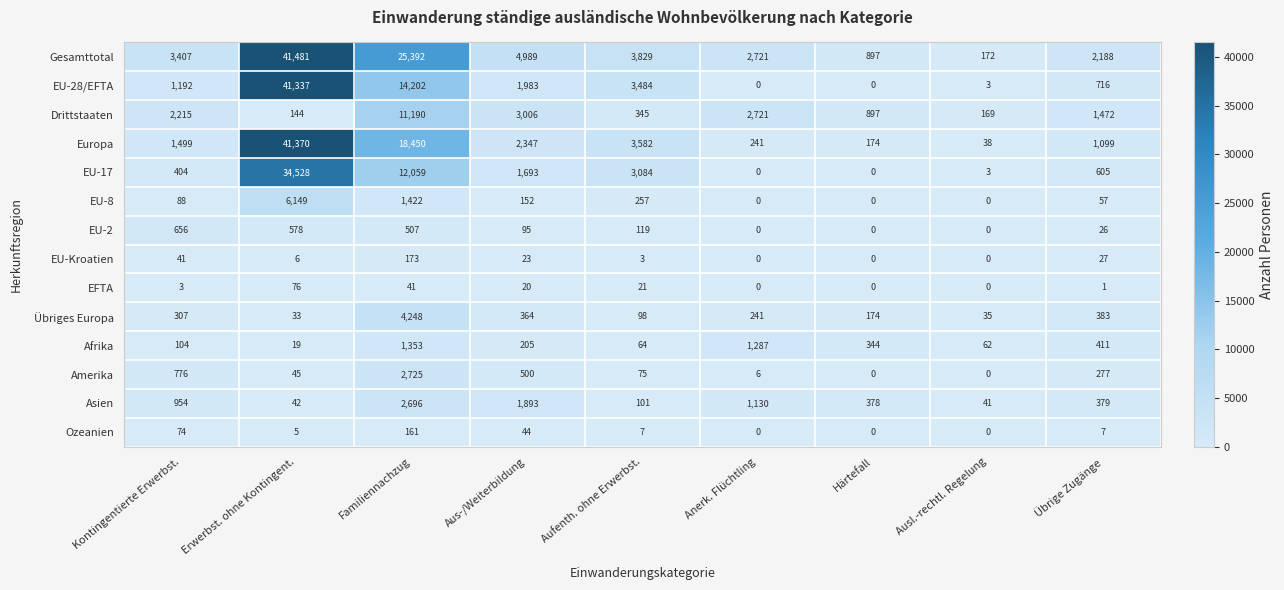

Which series has the largest total across all categories?

Gesamttotal